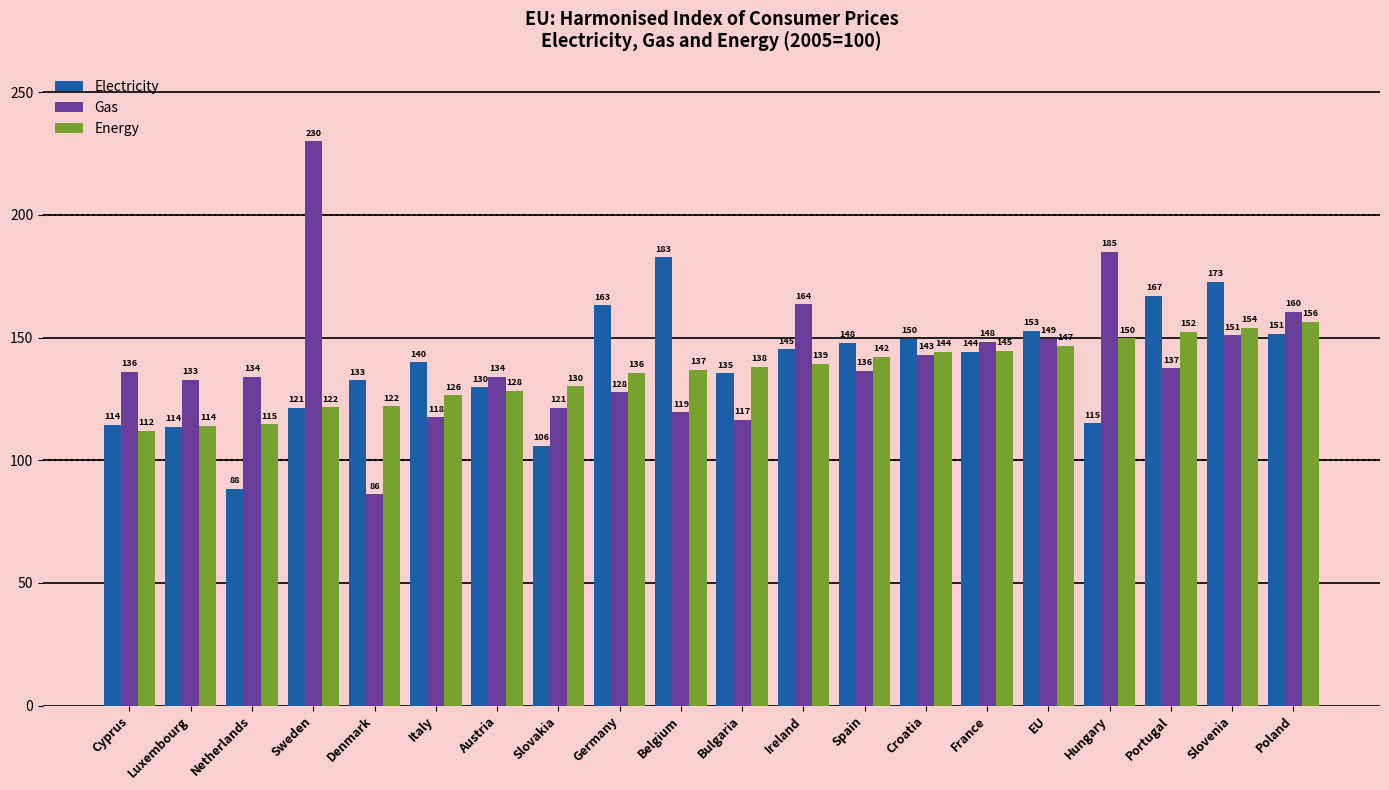

How many bars are there in total?

60